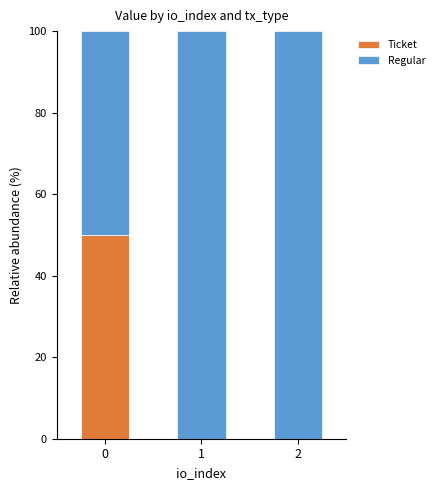

True or false: Ticket has a value of 50 at 0.

True